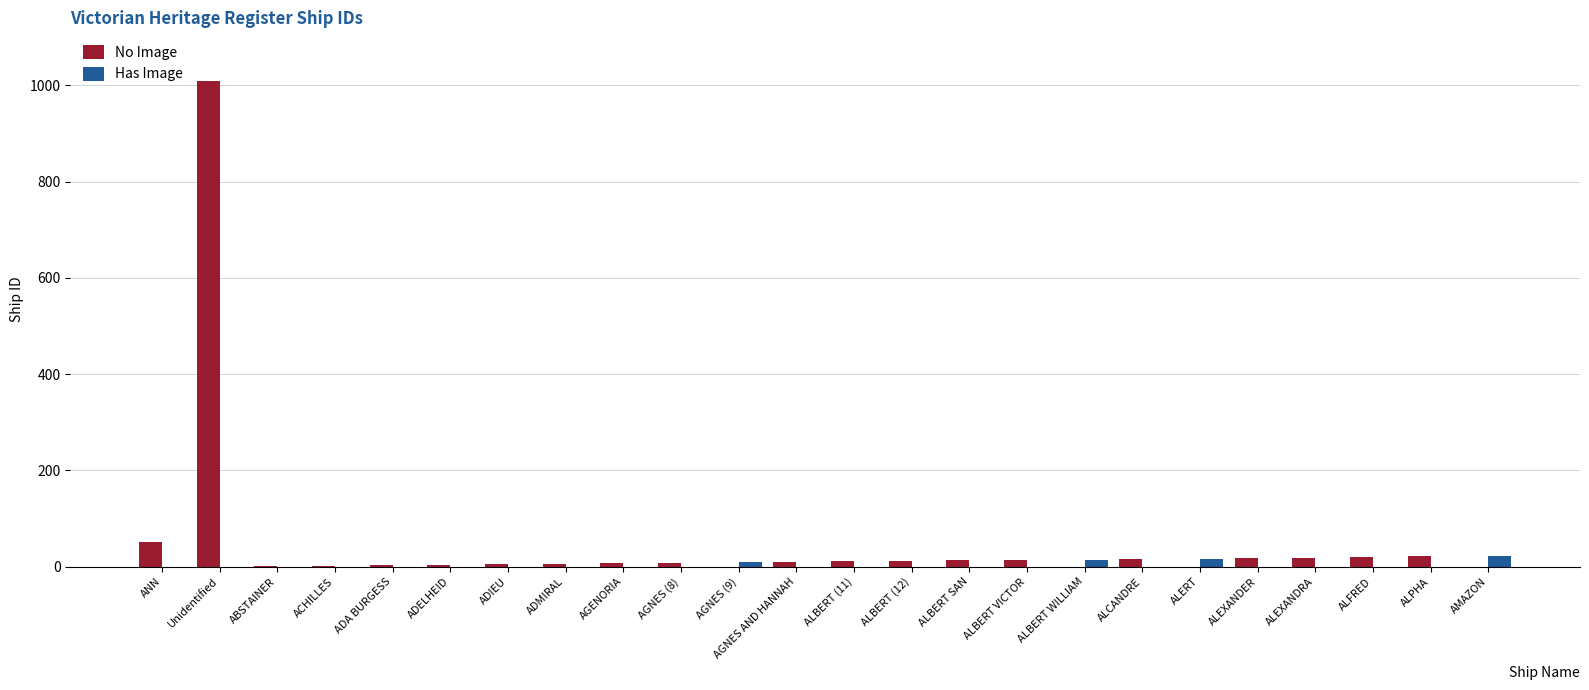

Which category has the highest value in the No Image series?

Unidentified